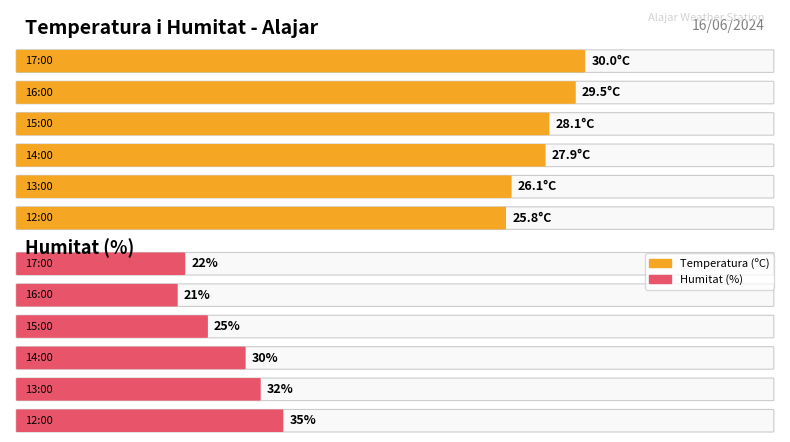

Which series has the largest range (max minus min)?

Humitat (%)